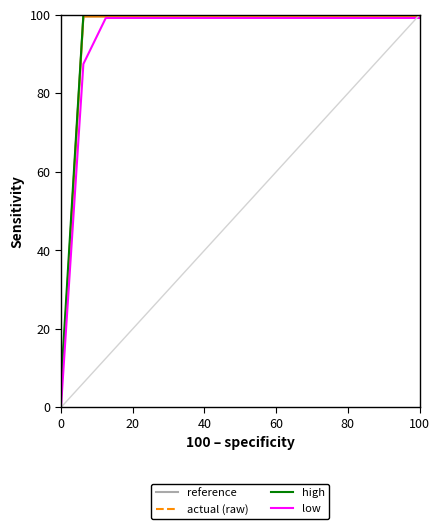

What is the greatest value displayed?

100.0